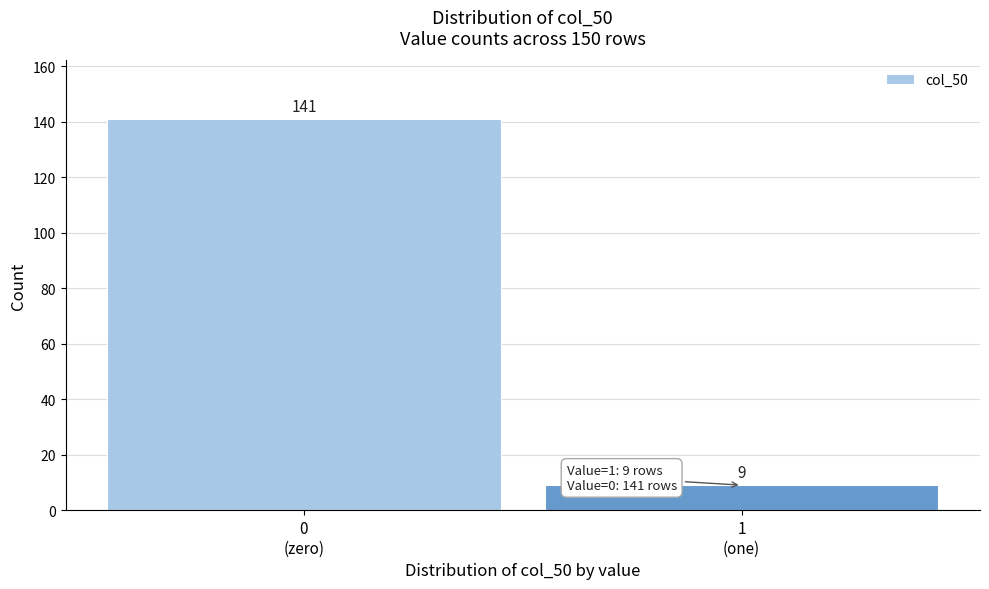

Reading left to right, transcribe all the data shown in this chart.

141	9